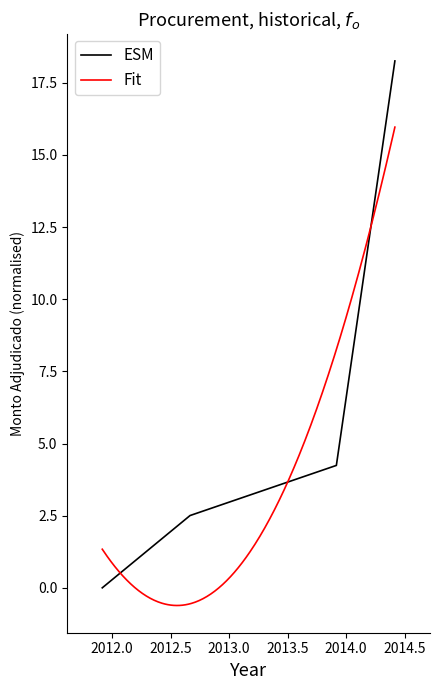

Which has a higher value, 2013-12-16 or 2011-12-12?

2013-12-16